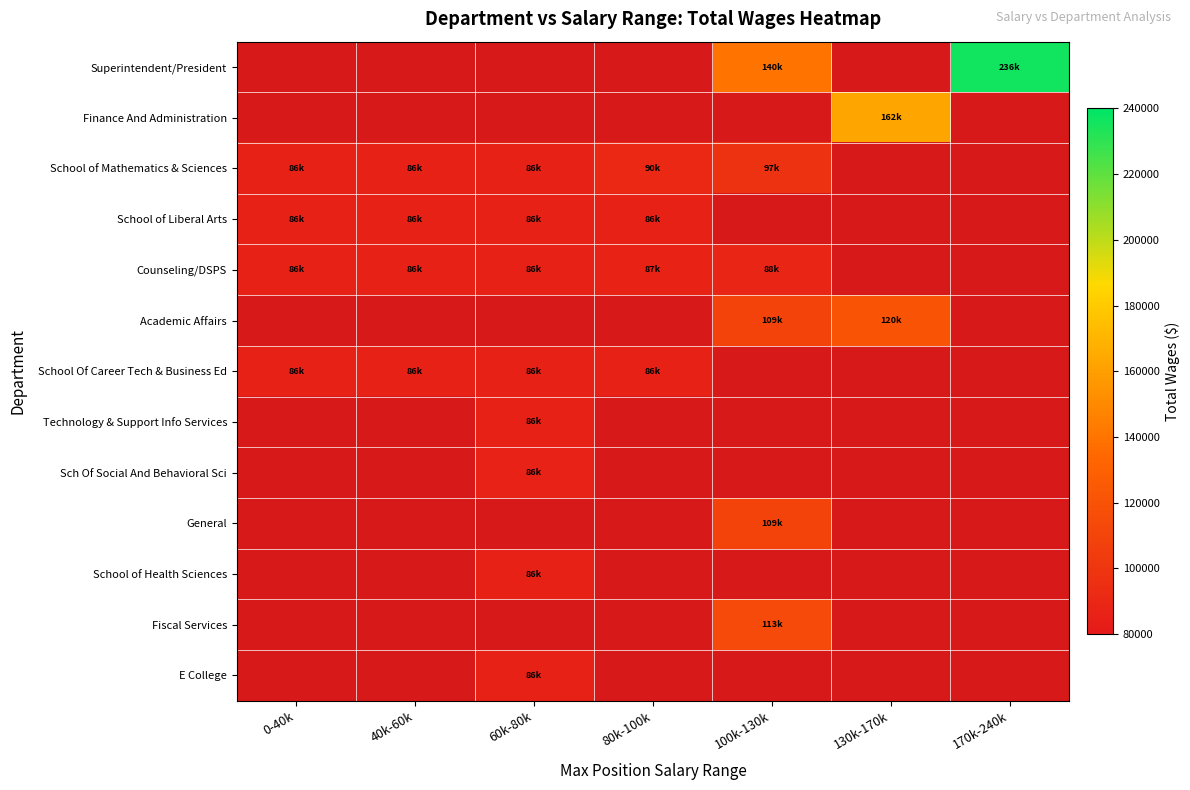

How many series are shown in this chart?

13